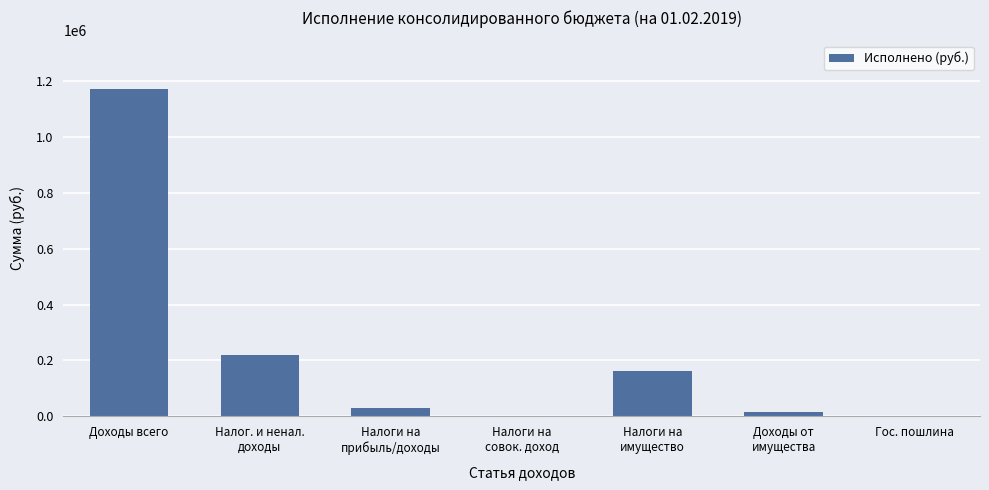

Count the number of data series in this chart.

1